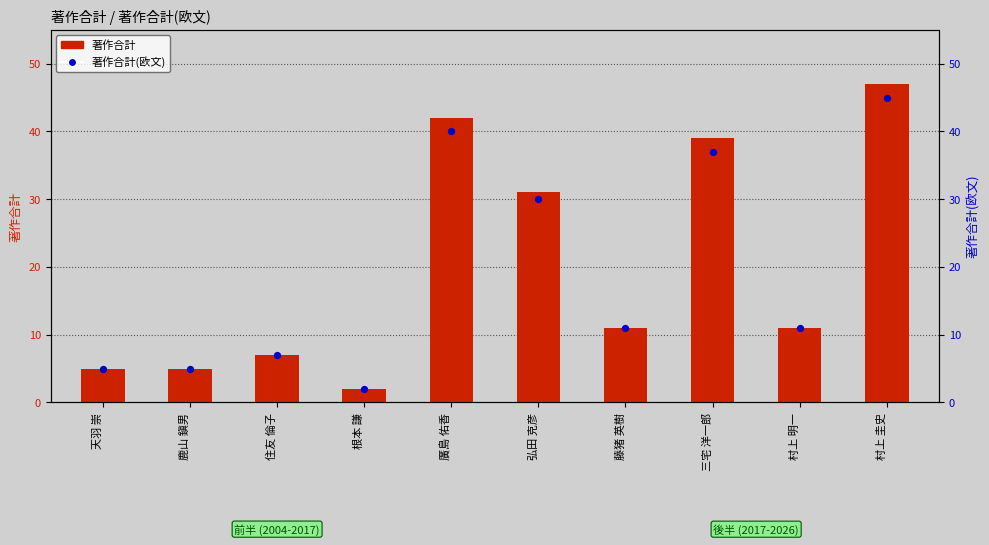

Which series contains the lowest Y value?

著作合計